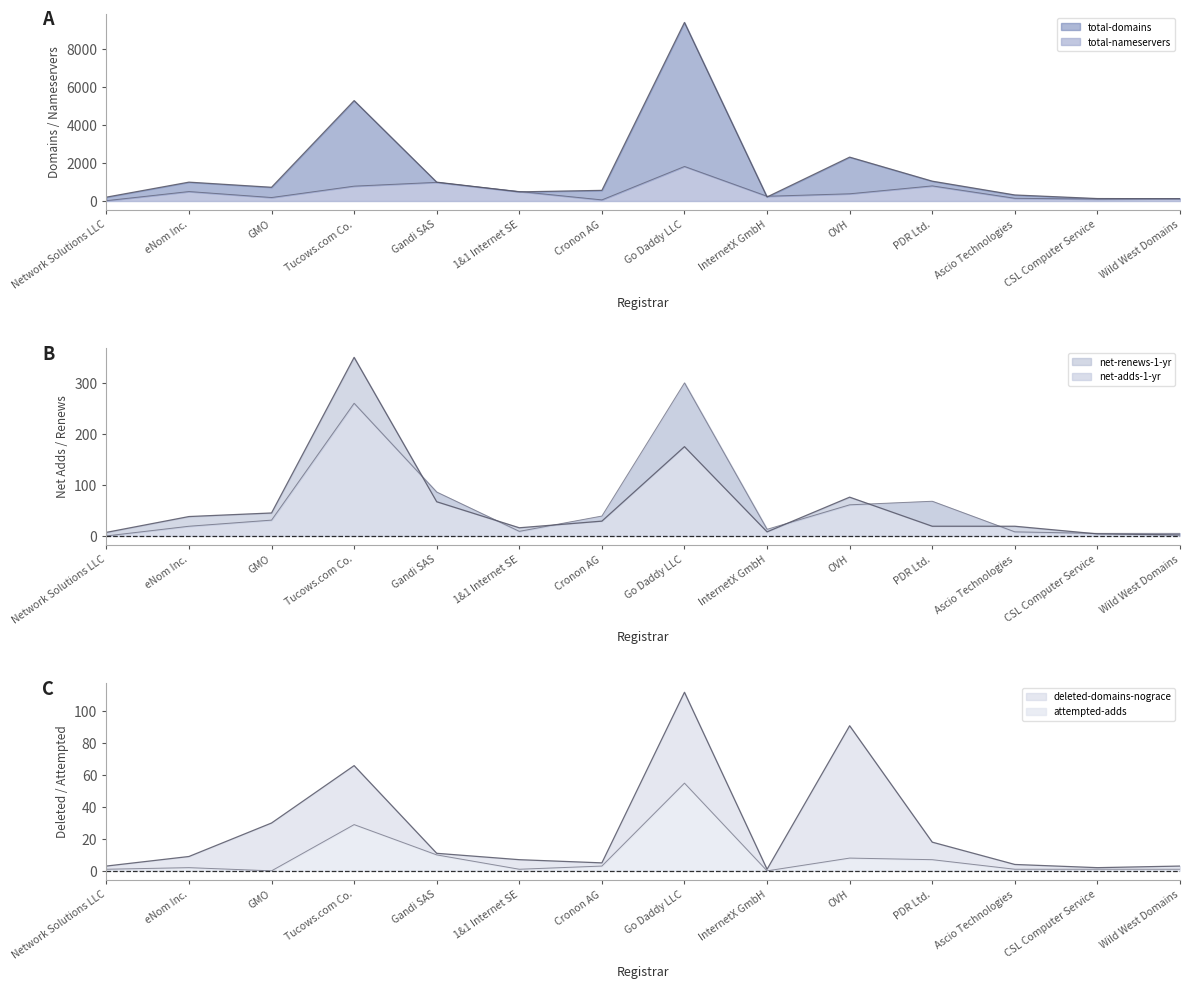

At Go Daddy LLC, list the series in order from smallest to largest.

attempted-adds, deleted-domains-nograce, net-renews-1-yr, net-adds-1-yr, total-nameservers, total-domains